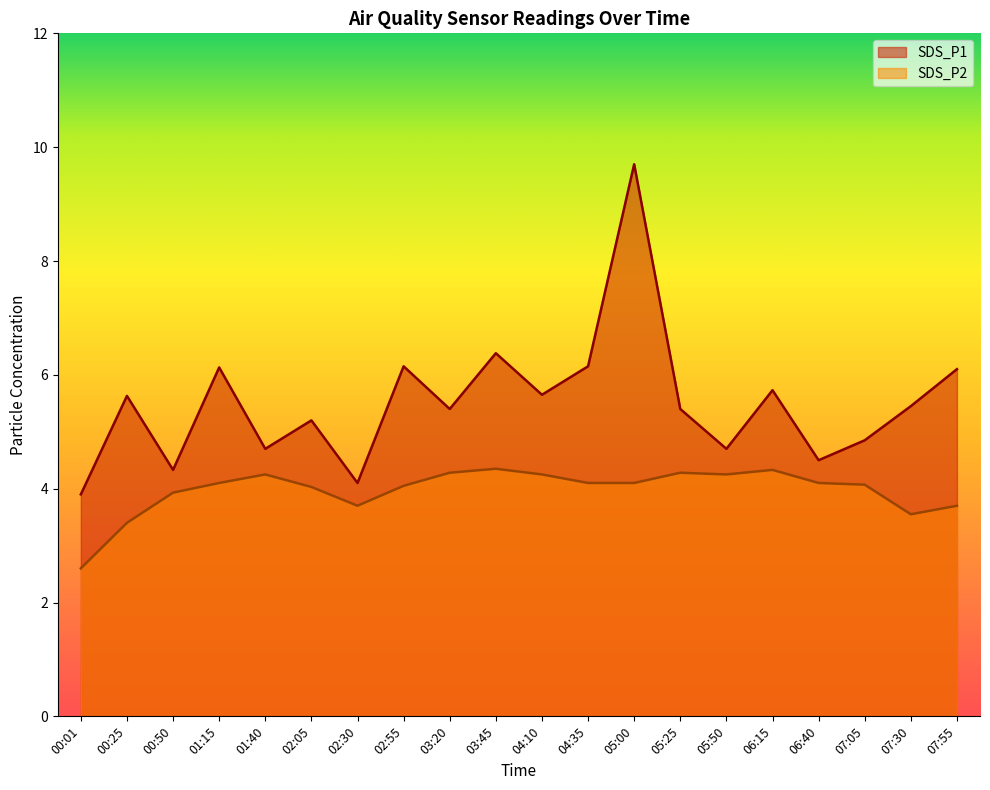

Reading left to right, list all the values displayed in this chart.

SDS_P1: 3.9	5.6	4.3	6.1	4.7	5.2	4.1	6.2	5.4	6.4	5.7	6.2	9.7	5.4	4.7	5.7	4.5	4.8	5.5	6.1
SDS_P2: 2.6	3.4	3.9	4.1	4.2	4.0	3.7	4.0	4.3	4.3	4.2	4.1	4.1	4.3	4.2	4.3	4.1	4.1	3.5	3.7